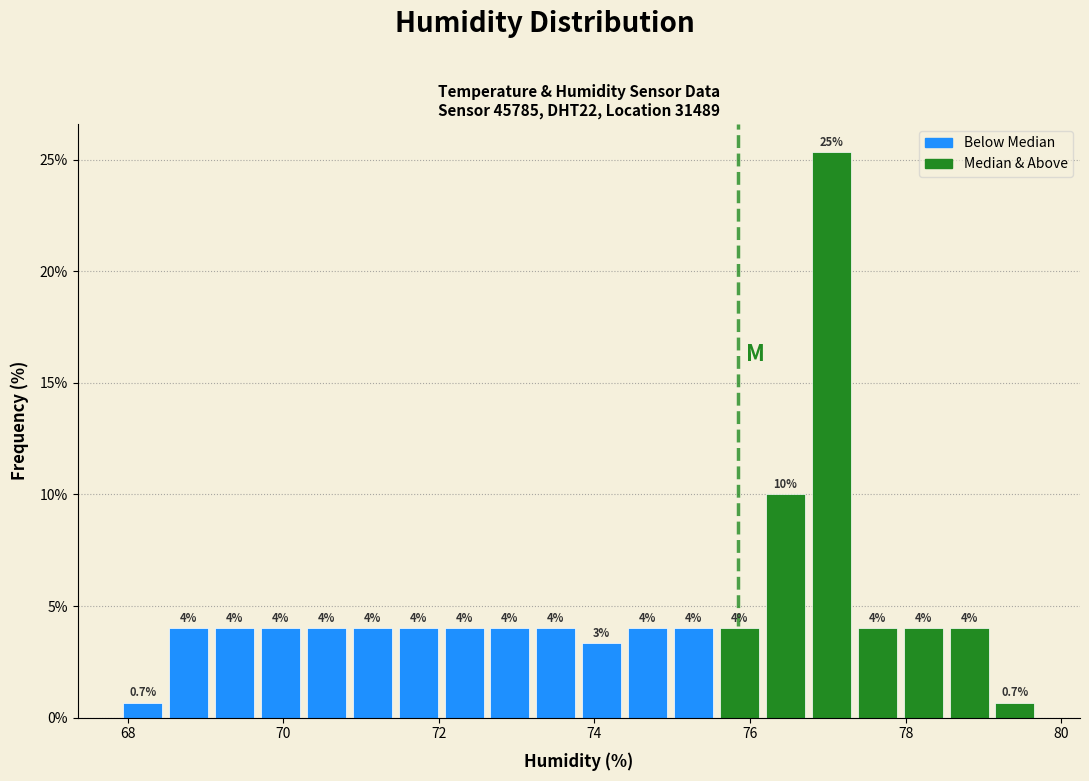

Read against the x-axis, roughly where is the centre of the tallest bar?

77.0